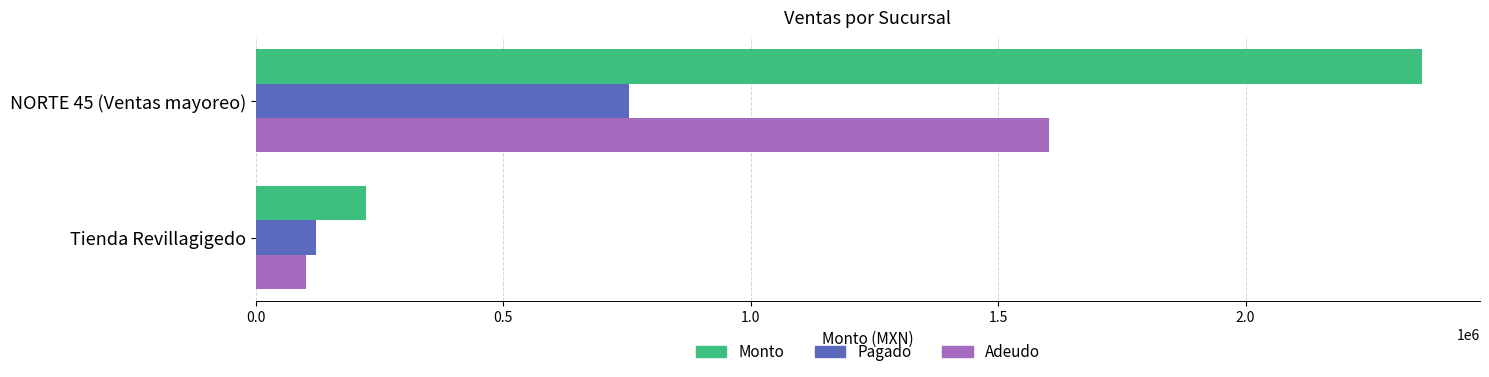

The value of Monto at NORTE 45 (Ventas mayoreo) is 1579941.4. True or false?

False